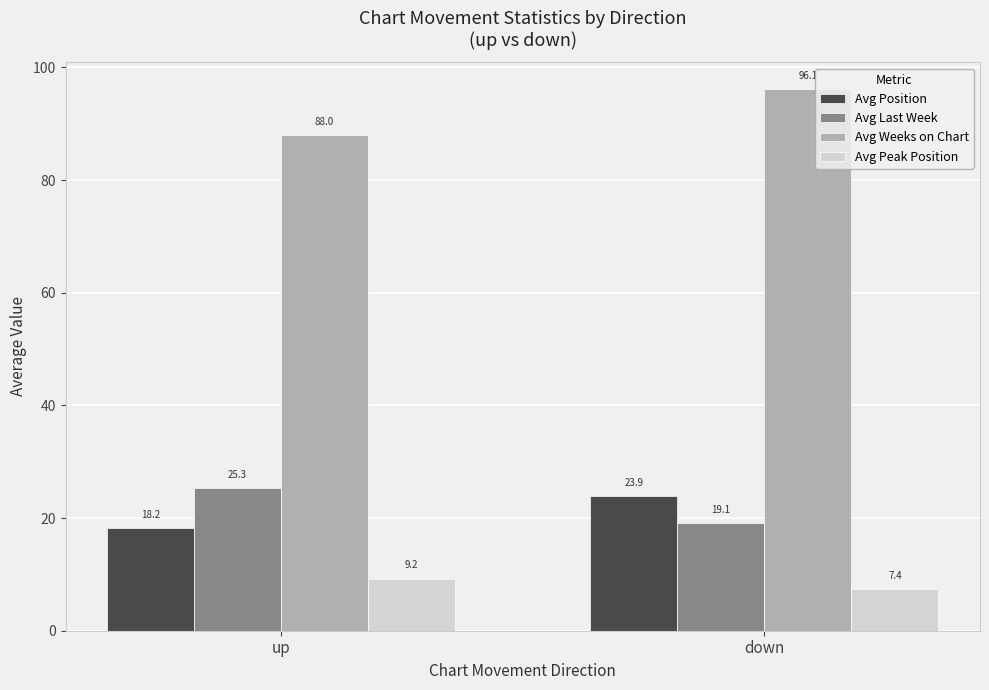

What is the difference between the maximum and minimum values in the Avg Peak Position series?

1.8